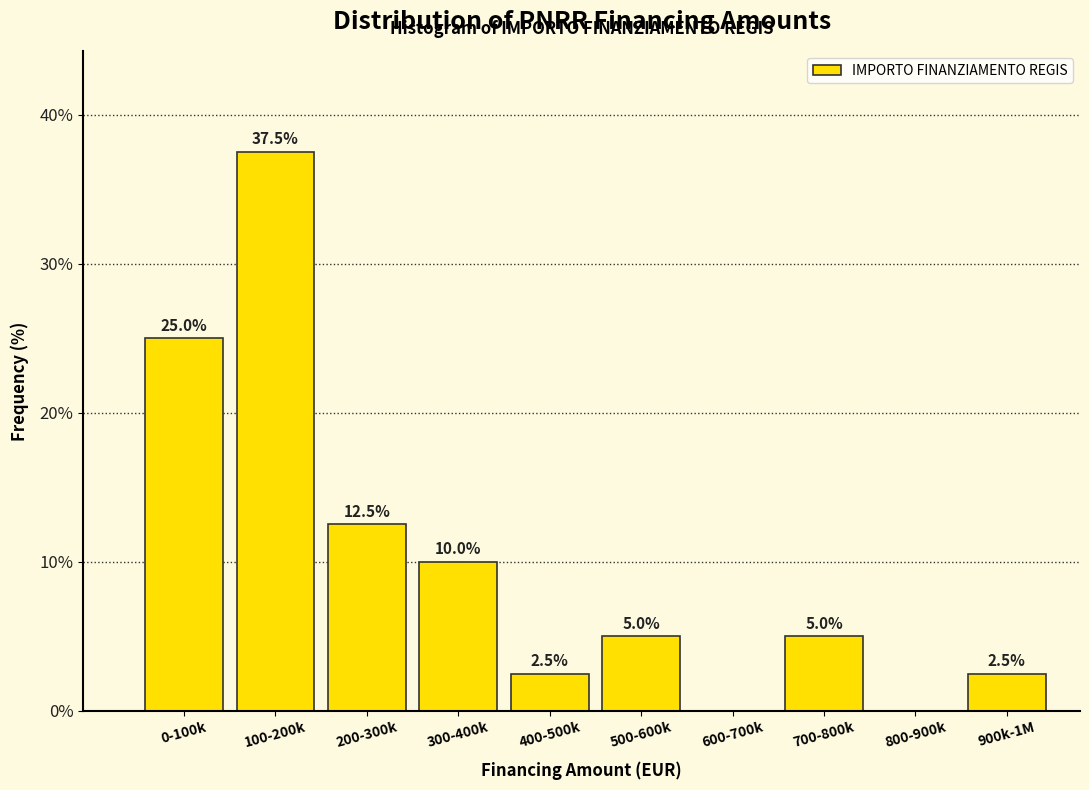

Reading left to right, list all the values displayed in this chart.

0-100k=25.0	100-200k=37.5	200-300k=12.5	300-400k=10.0	400-500k=2.5	500-600k=5.0	600-700k=0.0	700-800k=5.0	800-900k=0.0	900k-1M=2.5